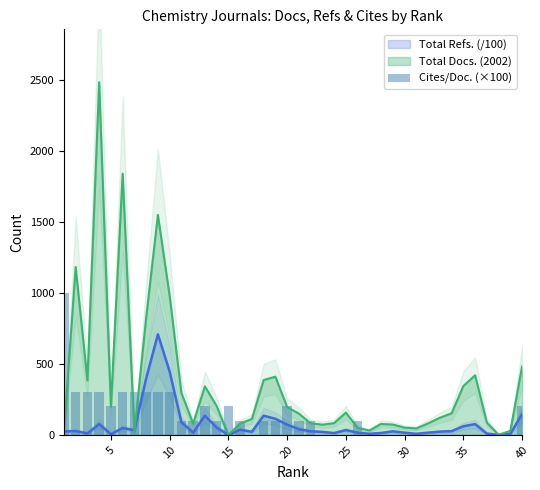

How many data points are less than 100?

17